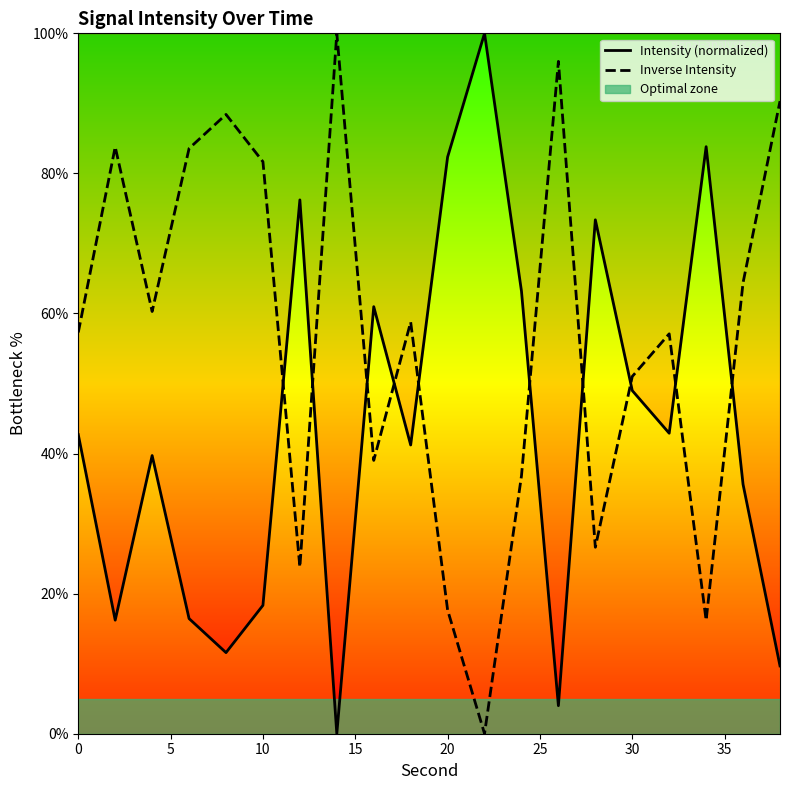

Which series ends up on top after the final intersection of Inverse Intensity and Intensity (normalized)?

Inverse Intensity